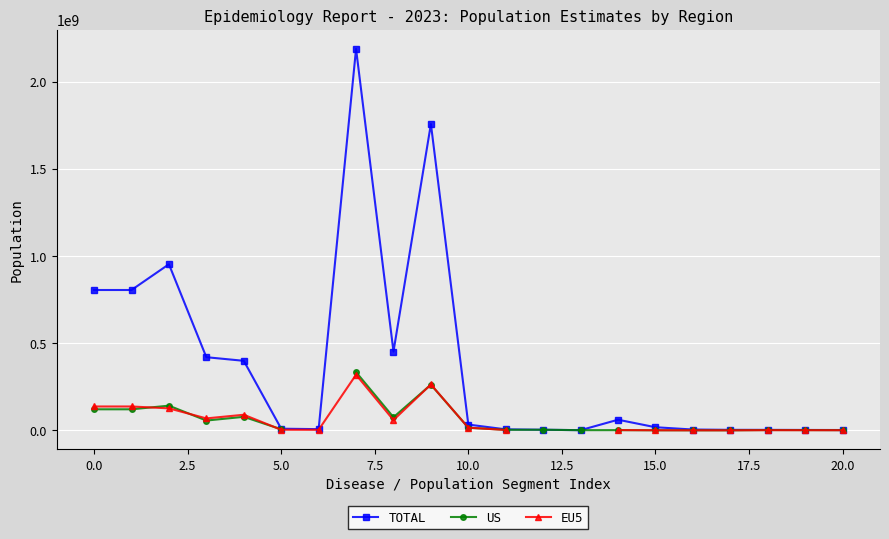

What is the label of the 5th point from the right?

16